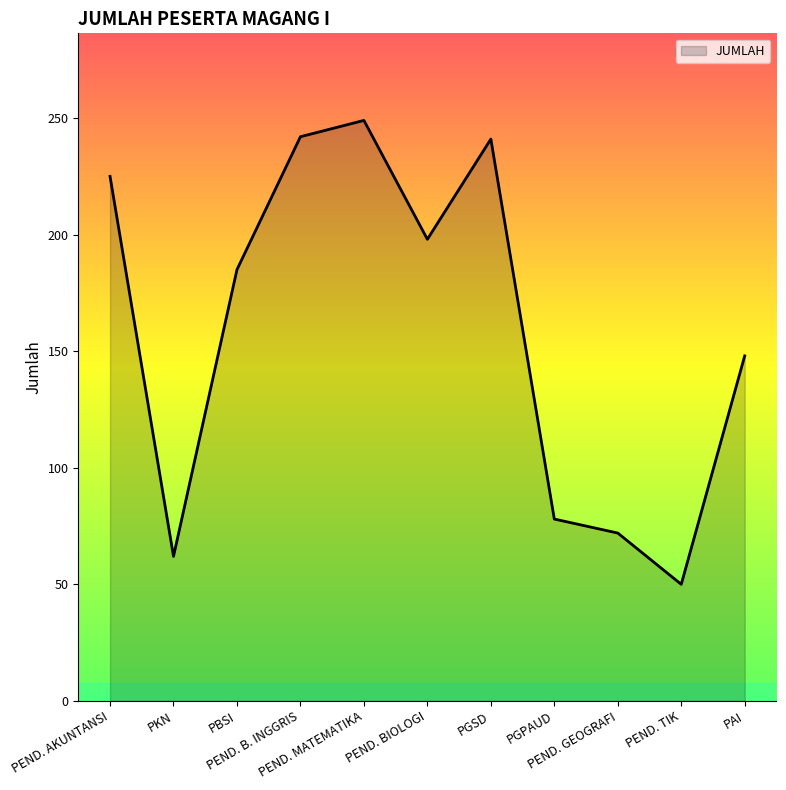

What is the difference between the maximum and minimum values?

199